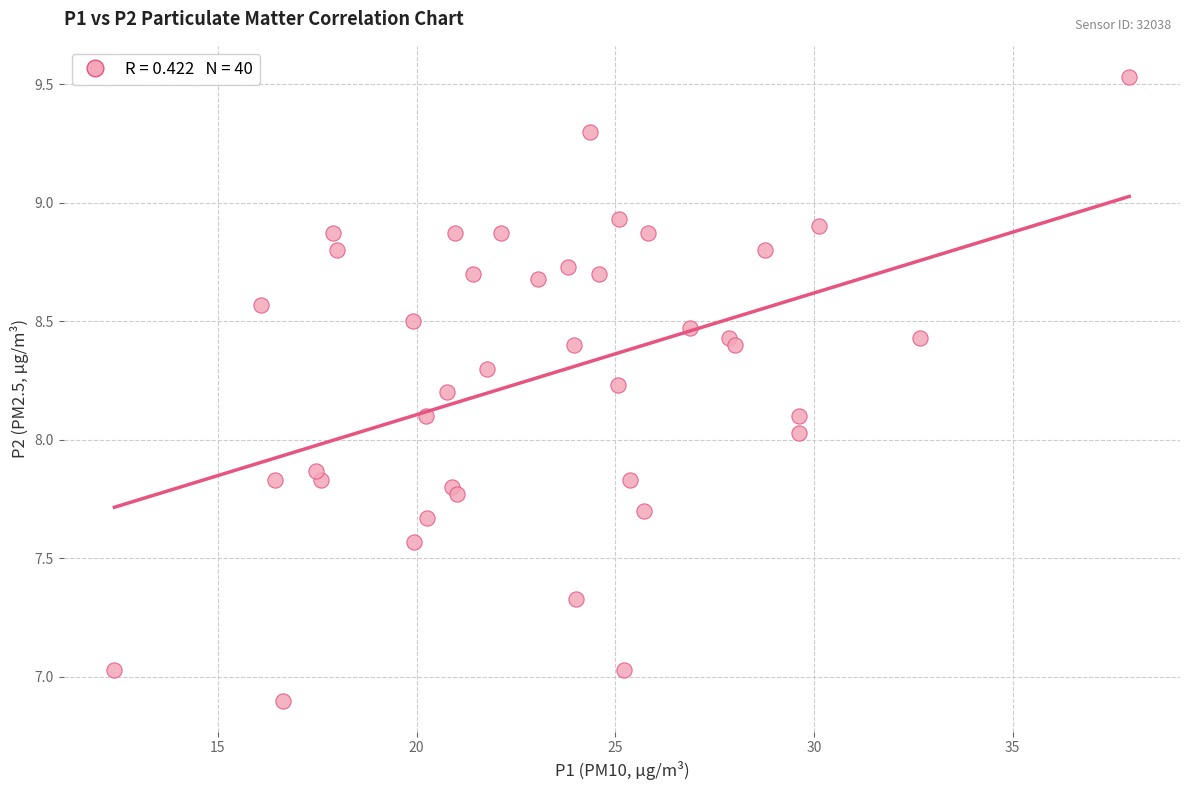

What is the range of Y values (max minus min)?

2.6